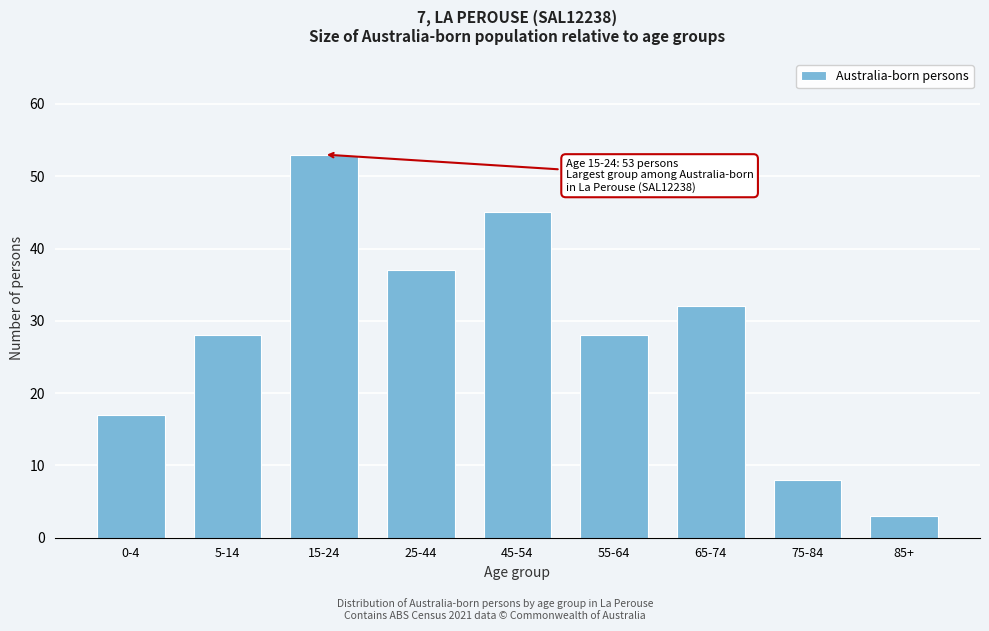

Reading right to left, extract all data points from this chart.

85+=3	75-84=8	65-74=32	55-64=28	45-54=45	25-44=37	15-24=53	5-14=28	0-4=17